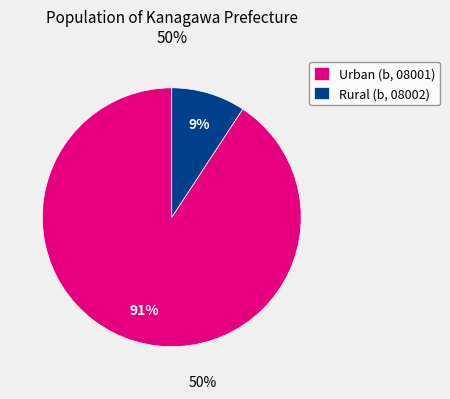

Which slice represents more than half of the pie?

Urban (b, 08001)